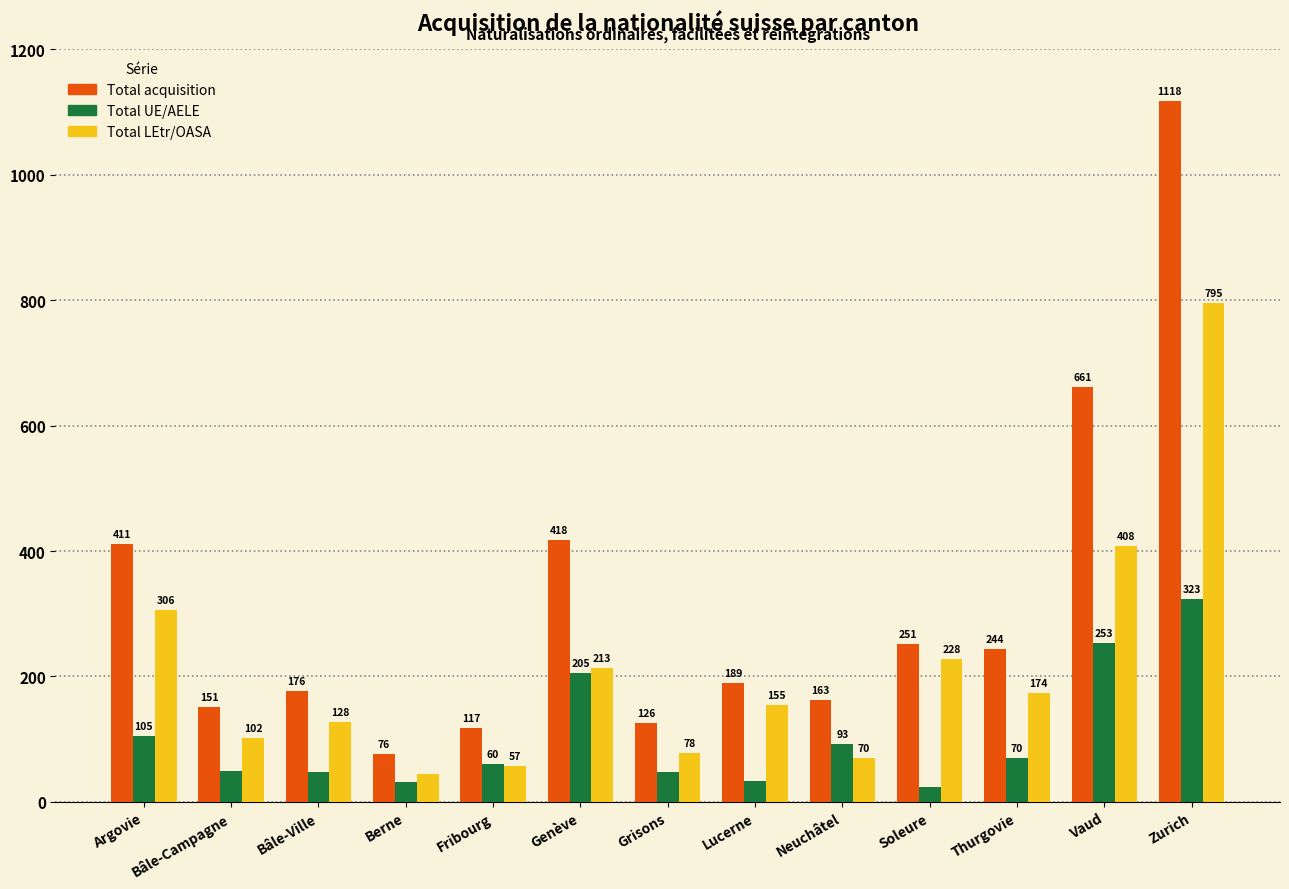

What is the value of the Total UE/AELE bar at the 4th from the left?

31